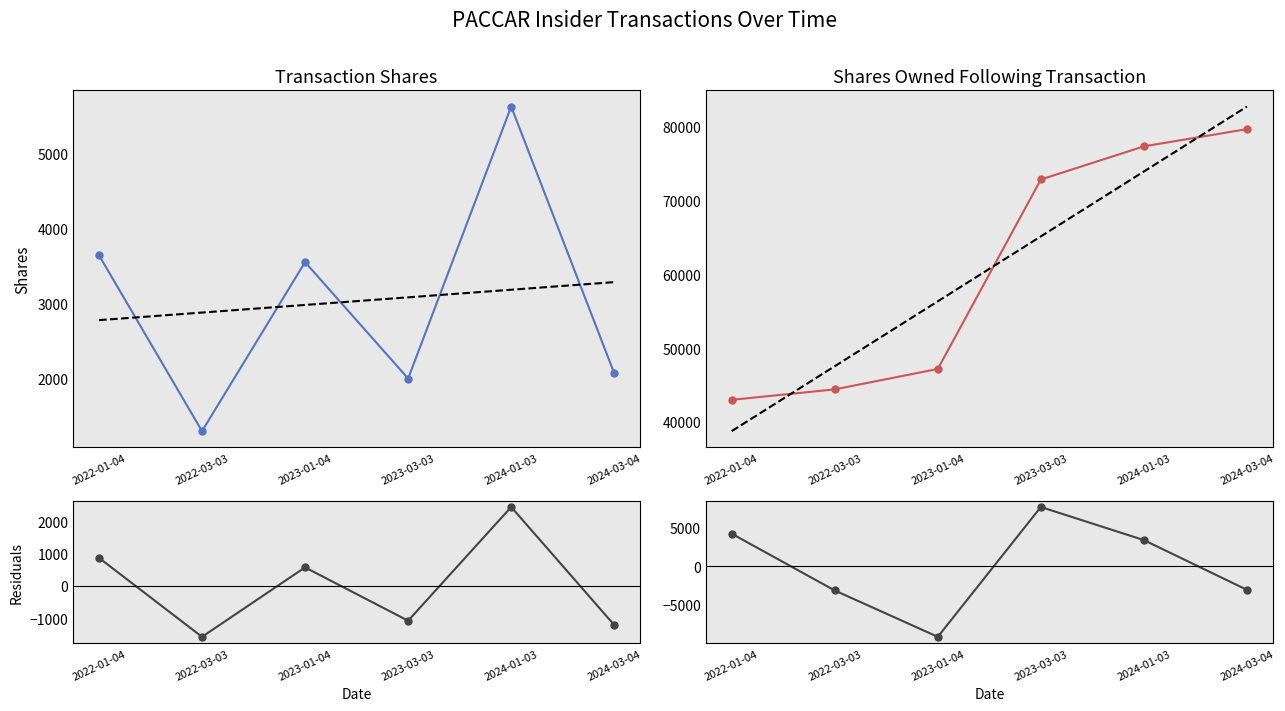

True or false: sharesOwnedFollowingTransaction and Residuals (sharesOwned) intersect in this chart.

False